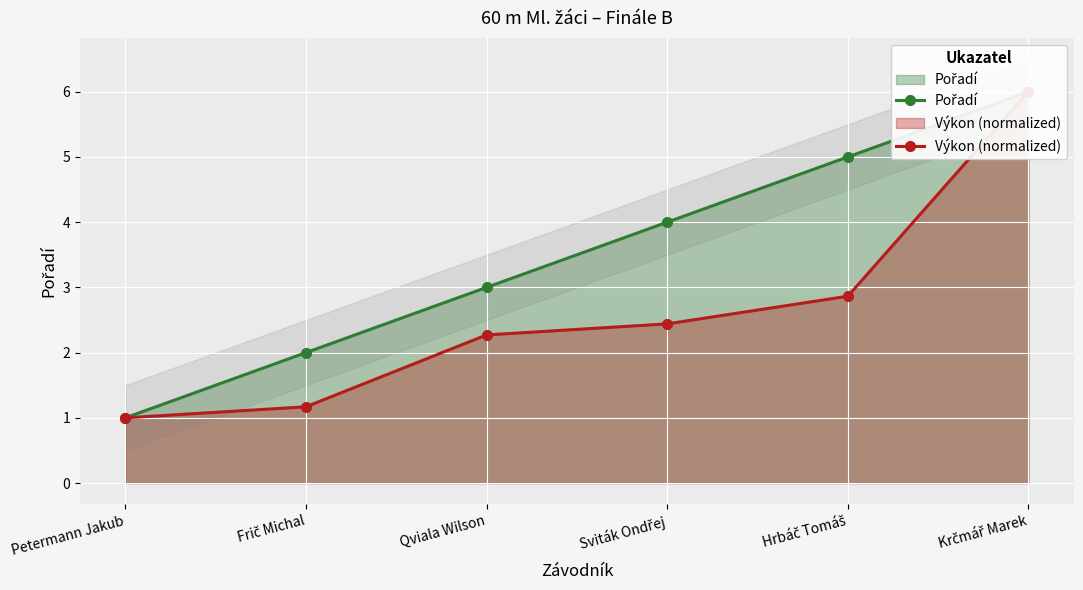

Which series has the widest spread of values?

Pořadí